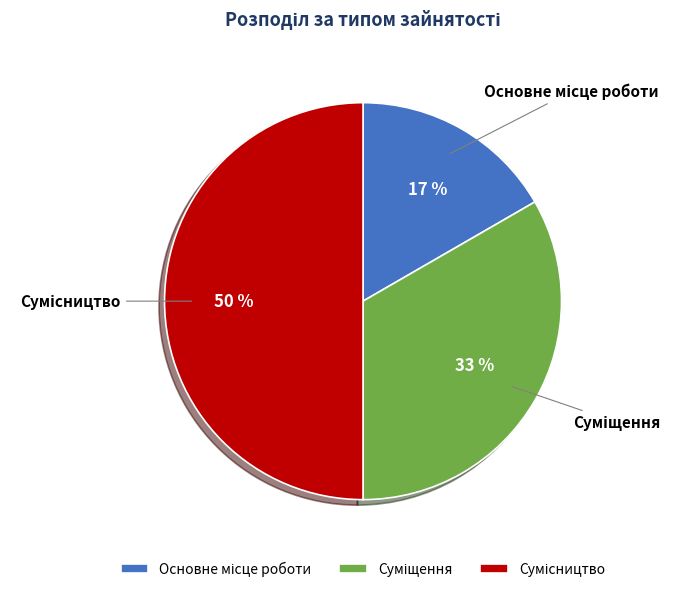

To the nearest percent, what is the difference between the largest and smallest slice percentages?

33%